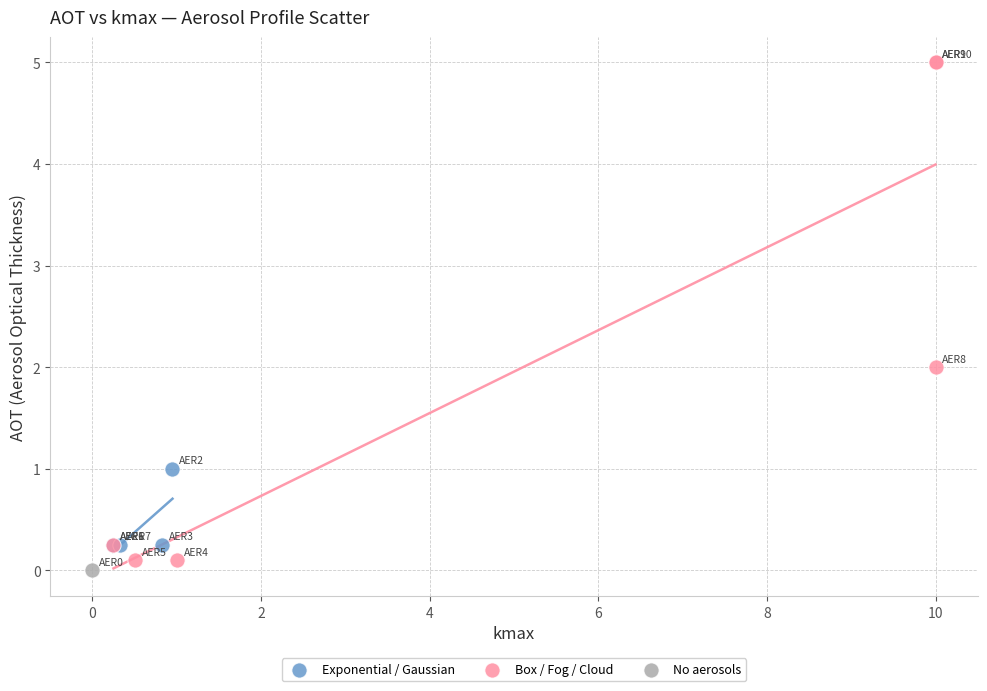

What are all the series names shown in the legend?

Exponential / Gaussian, Box / Fog / Cloud, No aerosols